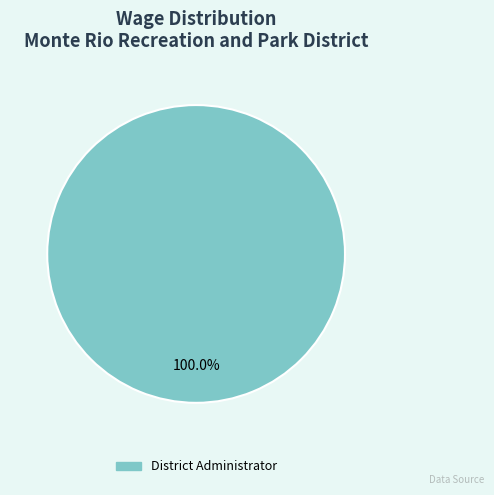

Is there any slice that represents more than half of the pie?

Yes